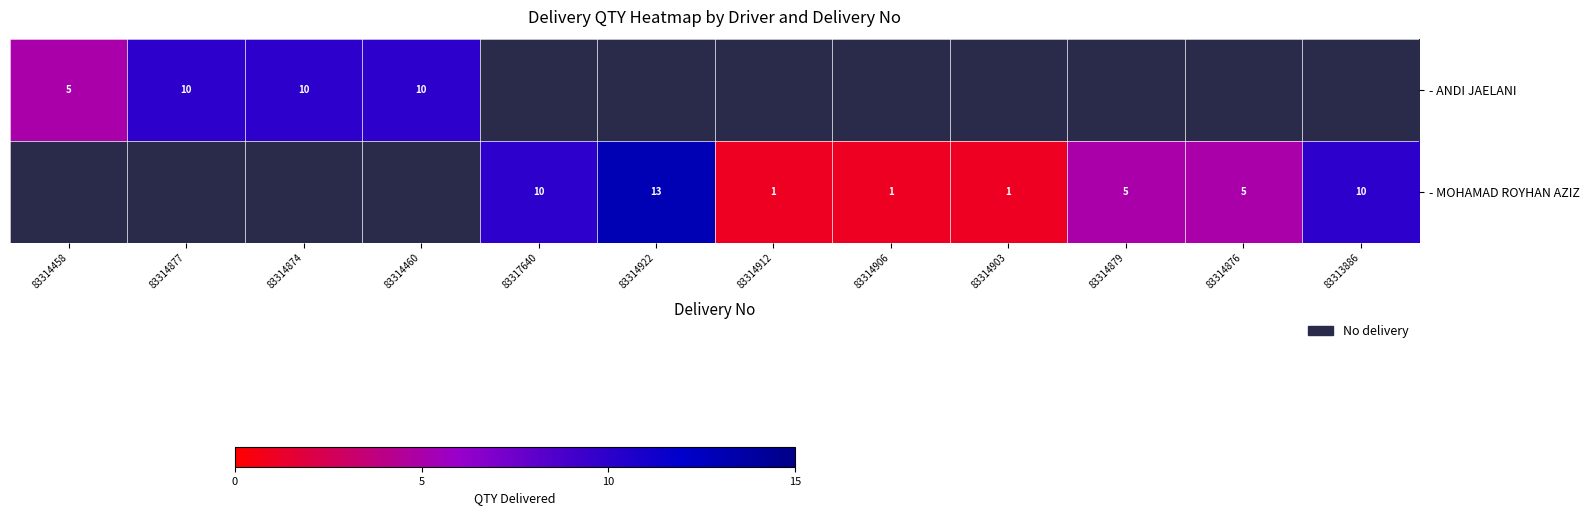

What is the sum of the - MOHAMAD ROYHAN AZIZ values at 83313886 and 83317640?

20